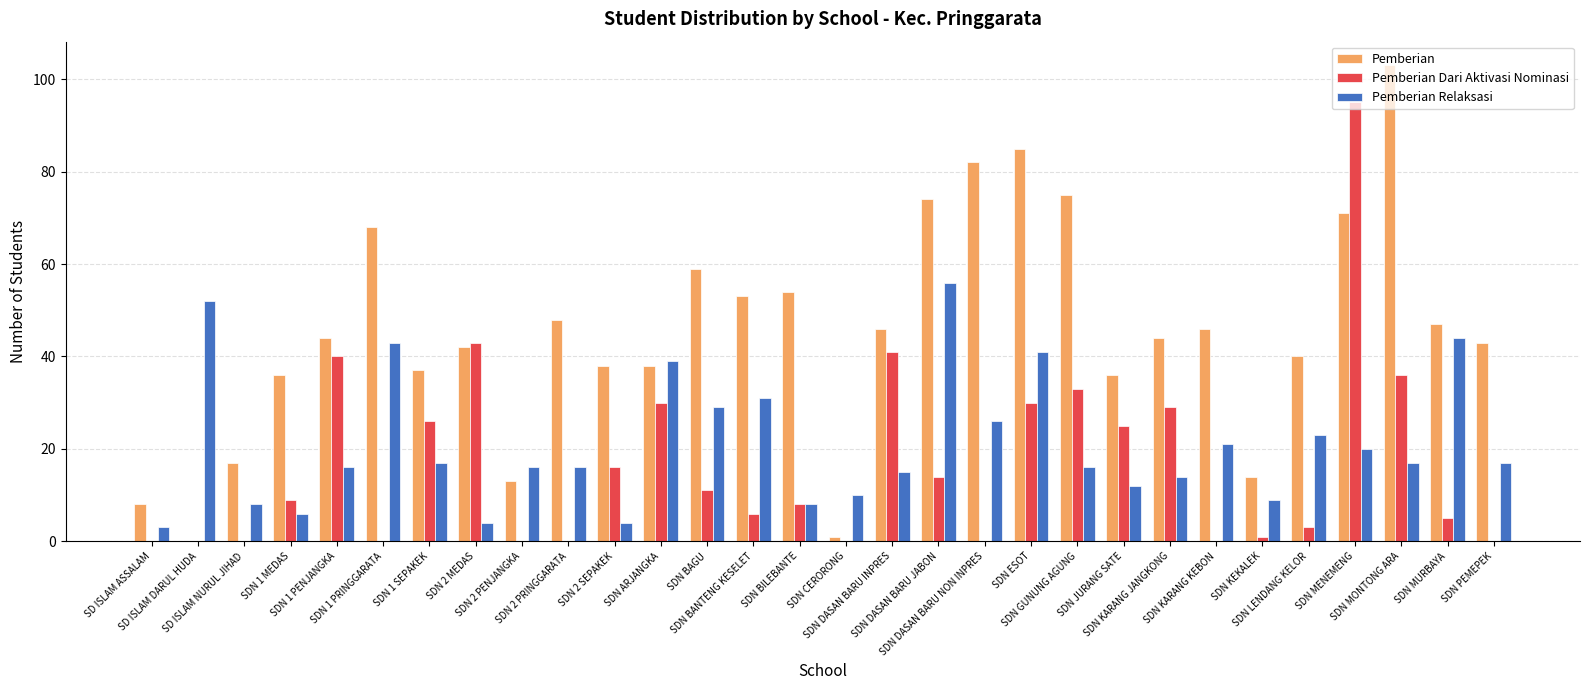

Reading left to right, list all the values displayed in this chart.

Pemberian: SD ISLAM ASSALAM=8	SD ISLAM DARUL HUDA=0	SD ISLAM NURUL JIHAD=17	SDN 1 MEDAS=36	SDN 1 PENJANGKA=44	SDN 1 PRINGGARATA=68	SDN 1 SEPAKEK=37	SDN 2 MEDAS=42	SDN 2 PENJANGKA=13	SDN 2 PRINGGARATA=48	SDN 2 SEPAKEK=38	SDN ARJANGKA=38	SDN BAGU=59	SDN BANTENG KESELET=53	SDN BILEBANTE=54	SDN CERORONG=1	SDN DASAN BARU INPRES=46	SDN DASAN BARU JABON=74	SDN DASAN BARU NON INPRES=82	SDN ESOT=85	SDN GUNUNG AGUNG=75	SDN JURANG SATE=36	SDN KARANG JANGKONG=44	SDN KARANG KEBON=46	SDN KEKALEK=14	SDN LENDANG KELOR=40	SDN MENEMENG=71	SDN MONTONG ARA=103	SDN MURBAYA=47	SDN PEMEPEK=43
Pemberian Dari Aktivasi Nominasi: SD ISLAM ASSALAM=0	SD ISLAM DARUL HUDA=0	SD ISLAM NURUL JIHAD=0	SDN 1 MEDAS=9	SDN 1 PENJANGKA=40	SDN 1 PRINGGARATA=0	SDN 1 SEPAKEK=26	SDN 2 MEDAS=43	SDN 2 PENJANGKA=0	SDN 2 PRINGGARATA=0	SDN 2 SEPAKEK=16	SDN ARJANGKA=30	SDN BAGU=11	SDN BANTENG KESELET=6	SDN BILEBANTE=8	SDN CERORONG=0	SDN DASAN BARU INPRES=41	SDN DASAN BARU JABON=14	SDN DASAN BARU NON INPRES=0	SDN ESOT=30	SDN GUNUNG AGUNG=33	SDN JURANG SATE=25	SDN KARANG JANGKONG=29	SDN KARANG KEBON=0	SDN KEKALEK=1	SDN LENDANG KELOR=3	SDN MENEMENG=95	SDN MONTONG ARA=36	SDN MURBAYA=5	SDN PEMEPEK=0
Pemberian Relaksasi: SD ISLAM ASSALAM=3	SD ISLAM DARUL HUDA=52	SD ISLAM NURUL JIHAD=8	SDN 1 MEDAS=6	SDN 1 PENJANGKA=16	SDN 1 PRINGGARATA=43	SDN 1 SEPAKEK=17	SDN 2 MEDAS=4	SDN 2 PENJANGKA=16	SDN 2 PRINGGARATA=16	SDN 2 SEPAKEK=4	SDN ARJANGKA=39	SDN BAGU=29	SDN BANTENG KESELET=31	SDN BILEBANTE=8	SDN CERORONG=10	SDN DASAN BARU INPRES=15	SDN DASAN BARU JABON=56	SDN DASAN BARU NON INPRES=26	SDN ESOT=41	SDN GUNUNG AGUNG=16	SDN JURANG SATE=12	SDN KARANG JANGKONG=14	SDN KARANG KEBON=21	SDN KEKALEK=9	SDN LENDANG KELOR=23	SDN MENEMENG=20	SDN MONTONG ARA=17	SDN MURBAYA=44	SDN PEMEPEK=17